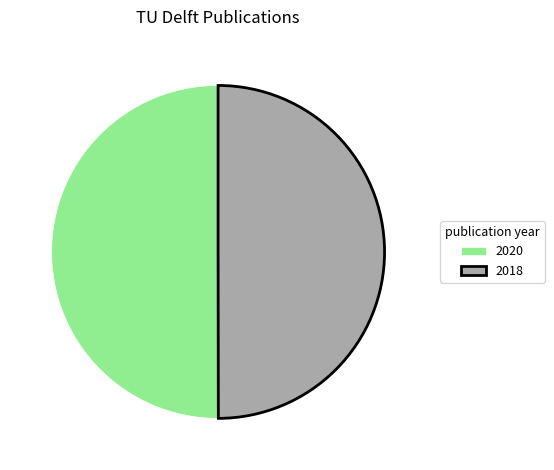

Count the number of slices in the pie.

2